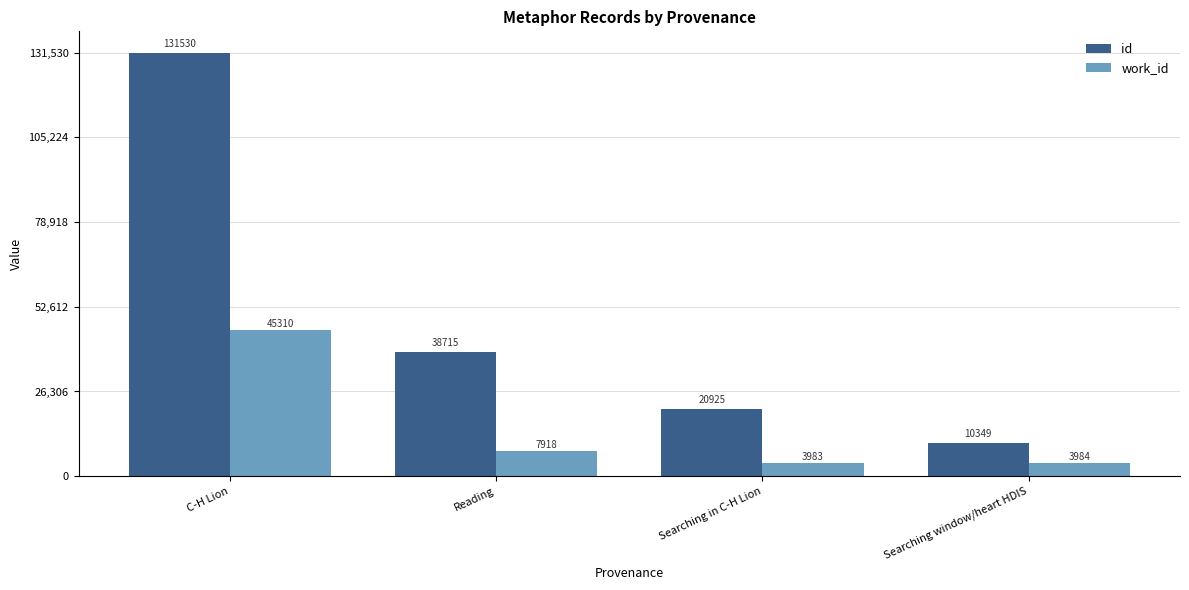

Reading left to right, extract all data points from this chart.

id: 131530	38715	20925	10349
work_id: 45310	7918	3983	3984